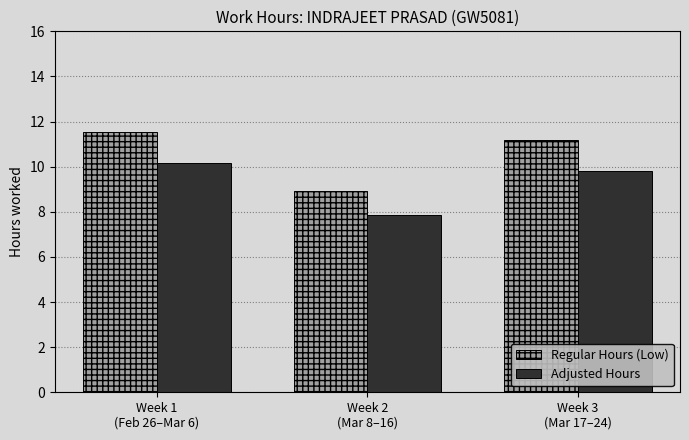

At which category is the sum across all series the highest?

Week 1
(Feb 26–Mar 6)